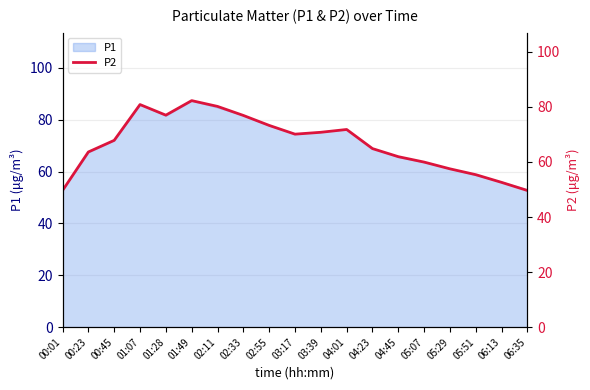

The value at 05:07 is 12.0. True or false?

False